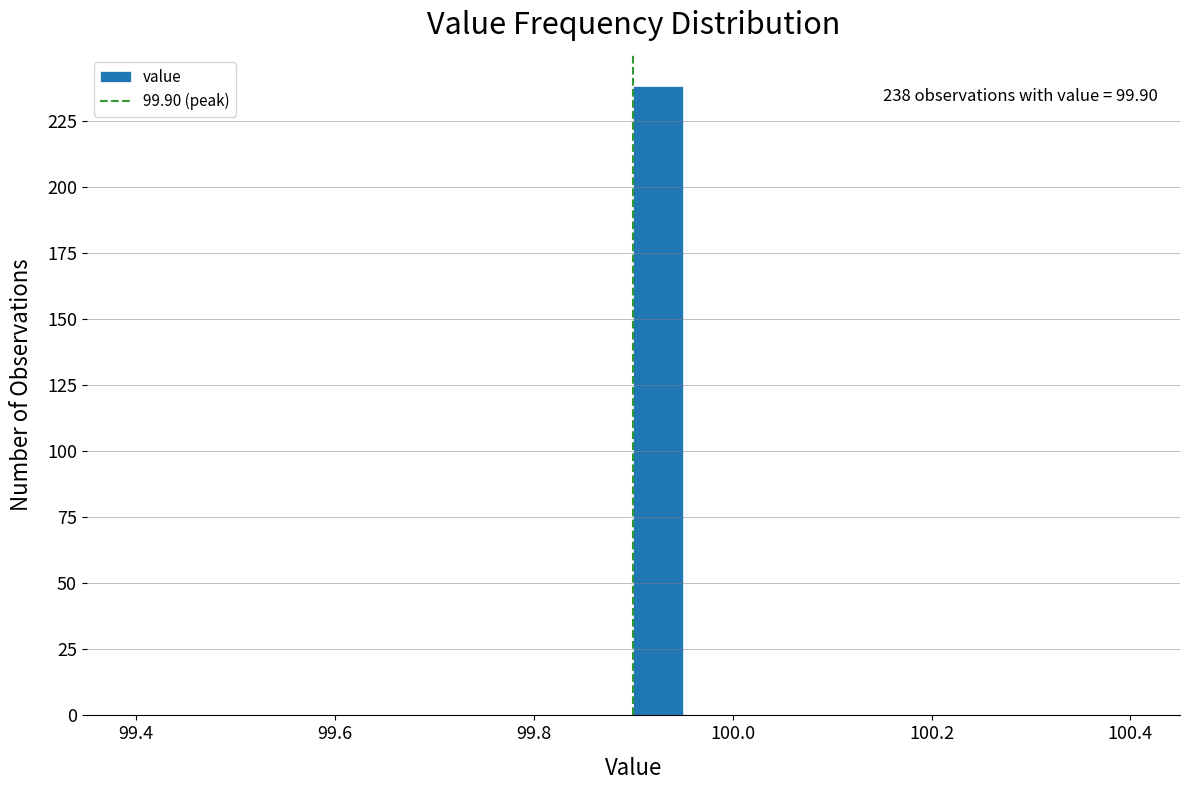

Read against the x-axis, roughly where is the centre of the tallest bar?

99.92